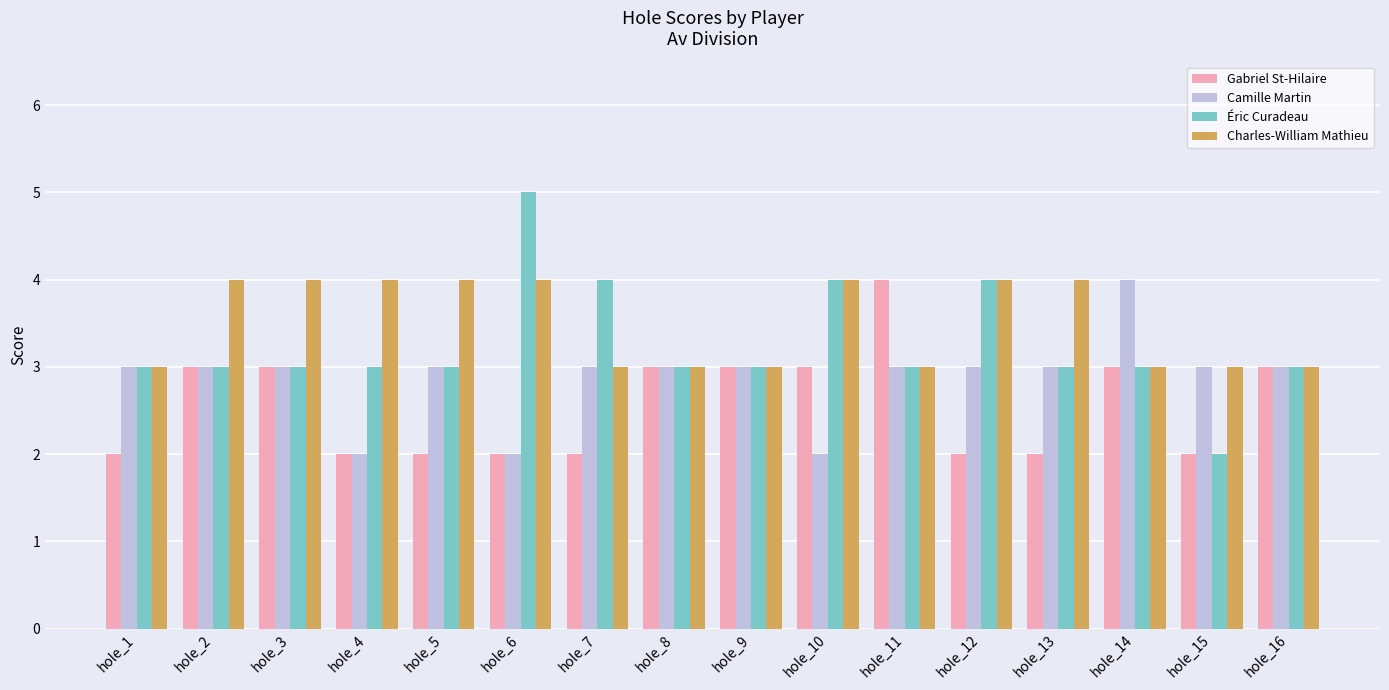

What is the value of the Camille Martin bar at the 15th from the left?

3